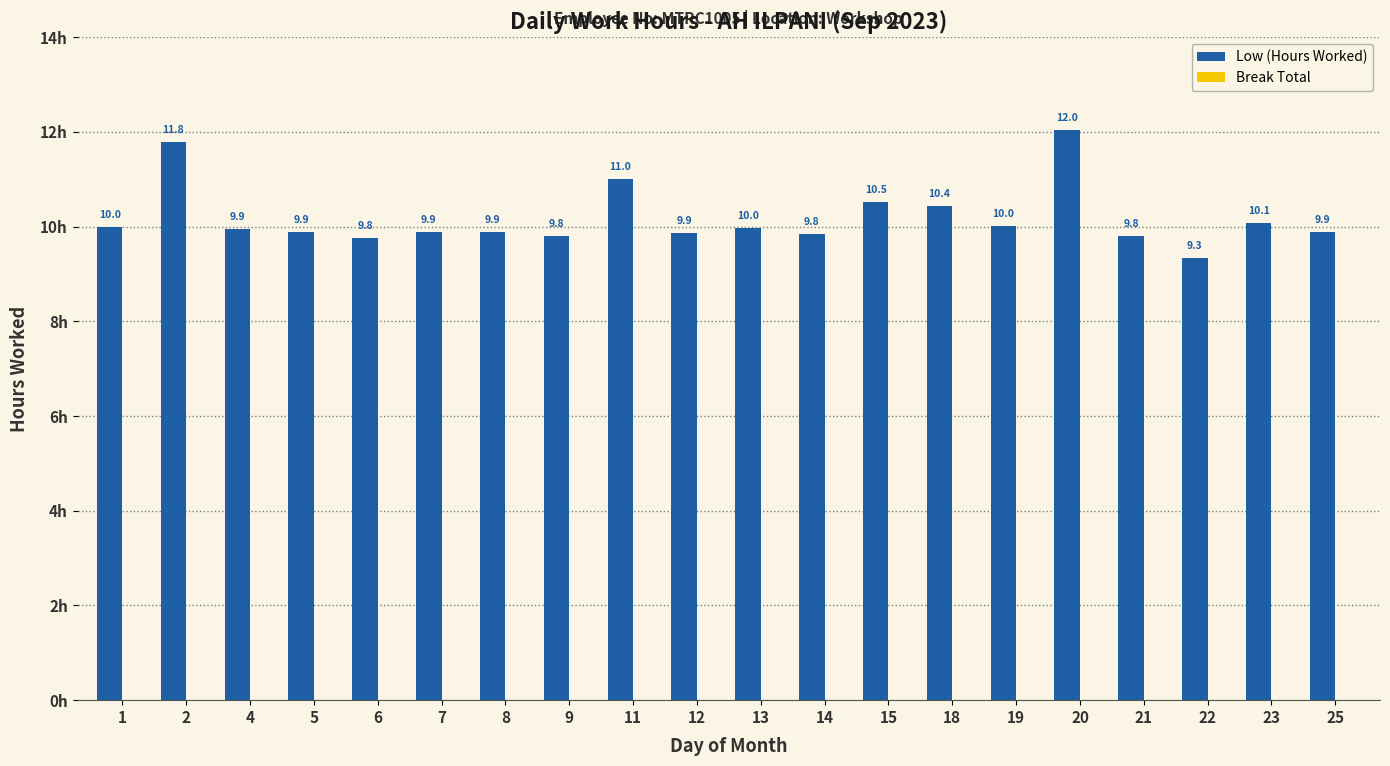

Is it true that the value at 15 is 10.5?

True